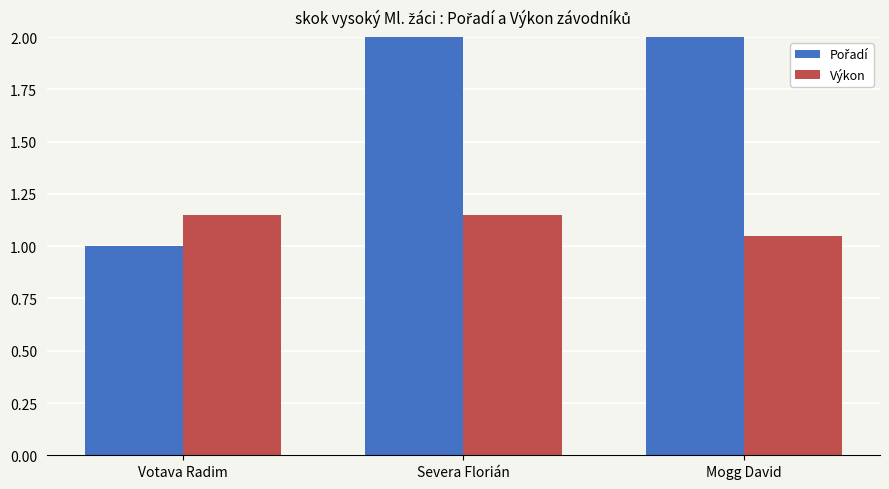

Reading left to right, transcribe all the data shown in this chart.

Pořadí: 1.0	2.0	3.0
Výkon: 1.1	1.1	1.1